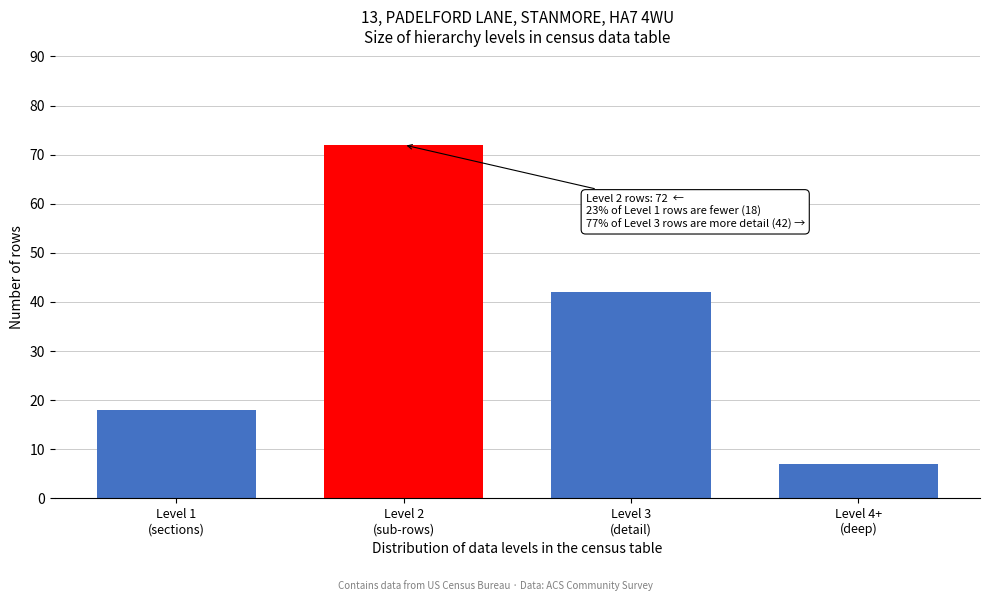

Reading right to left, what are all the values shown in this chart?

7	42	72	18